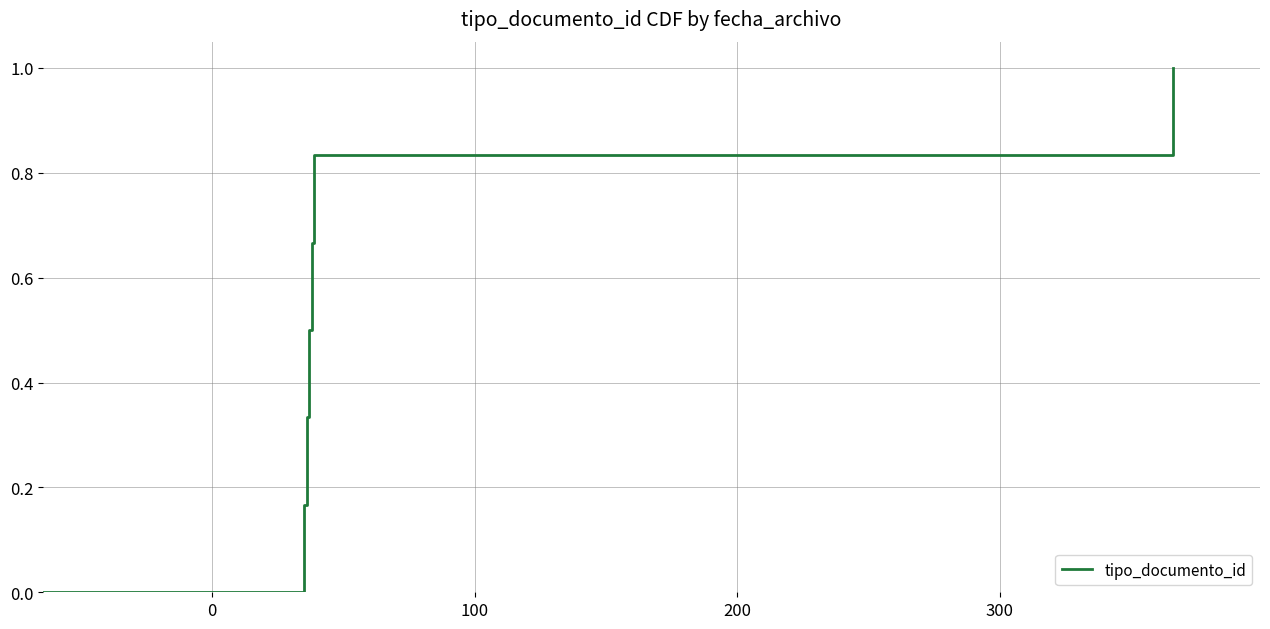

True or false: the data has more than 0 interior local peaks.

False